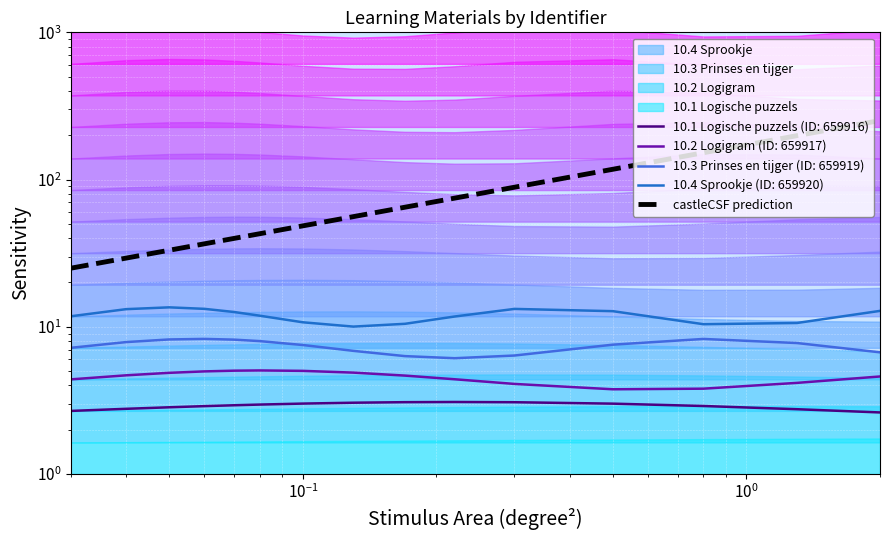

Reading right to left, what are all the values shown in this chart?

251.8	198.7	152.1	117.5	88.7	74.8	64.9	56.0	48.5	42.9	39.8	36.6	33.1	29.3	25.0